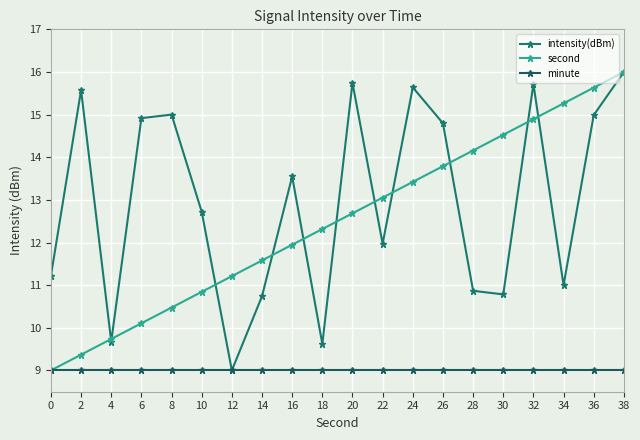

What is the average value of the intensity(dBm) series?

13.0